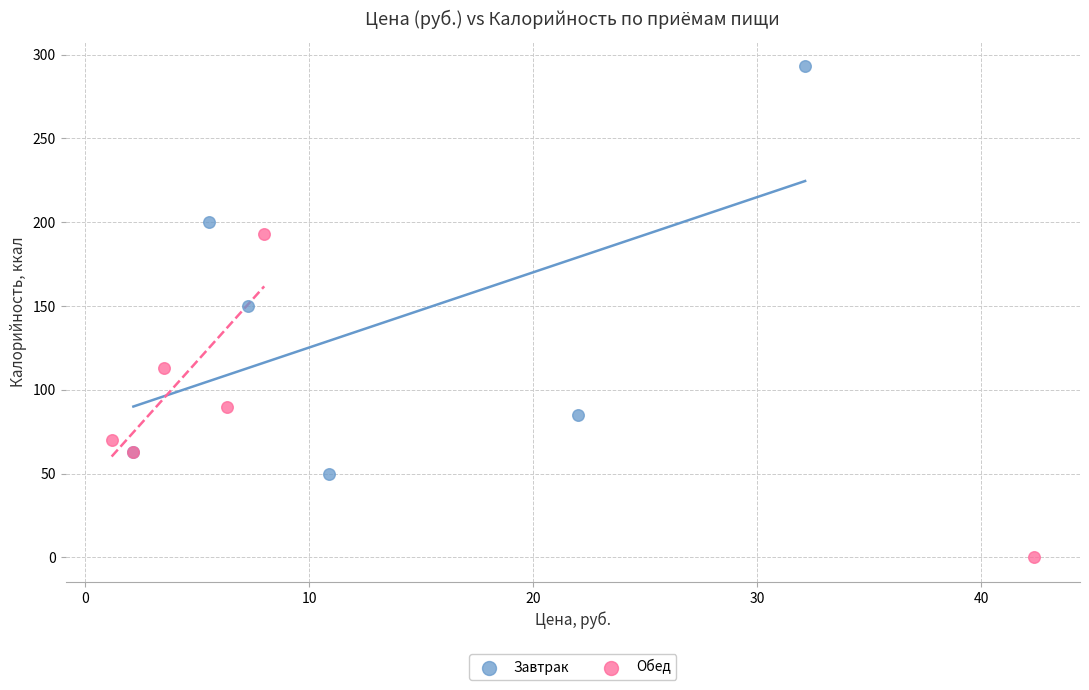

Which series contains the lowest Y value?

Обед